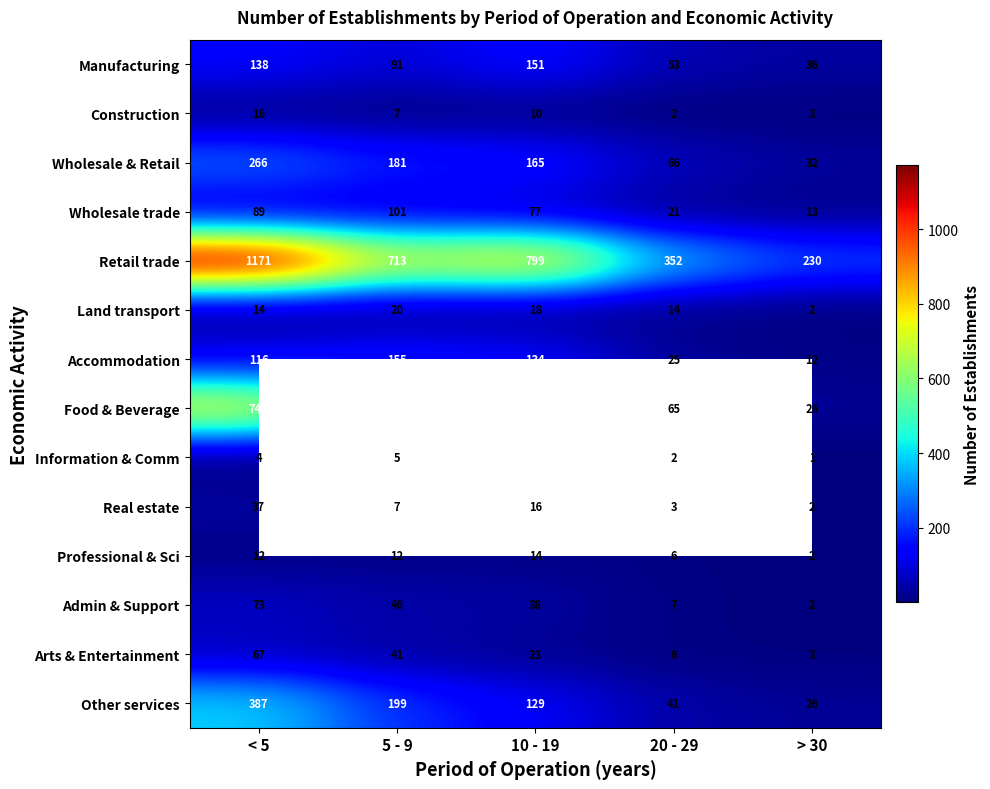

What is the difference between the maximum and second lowest values in the Wholesale & Retail series?

200